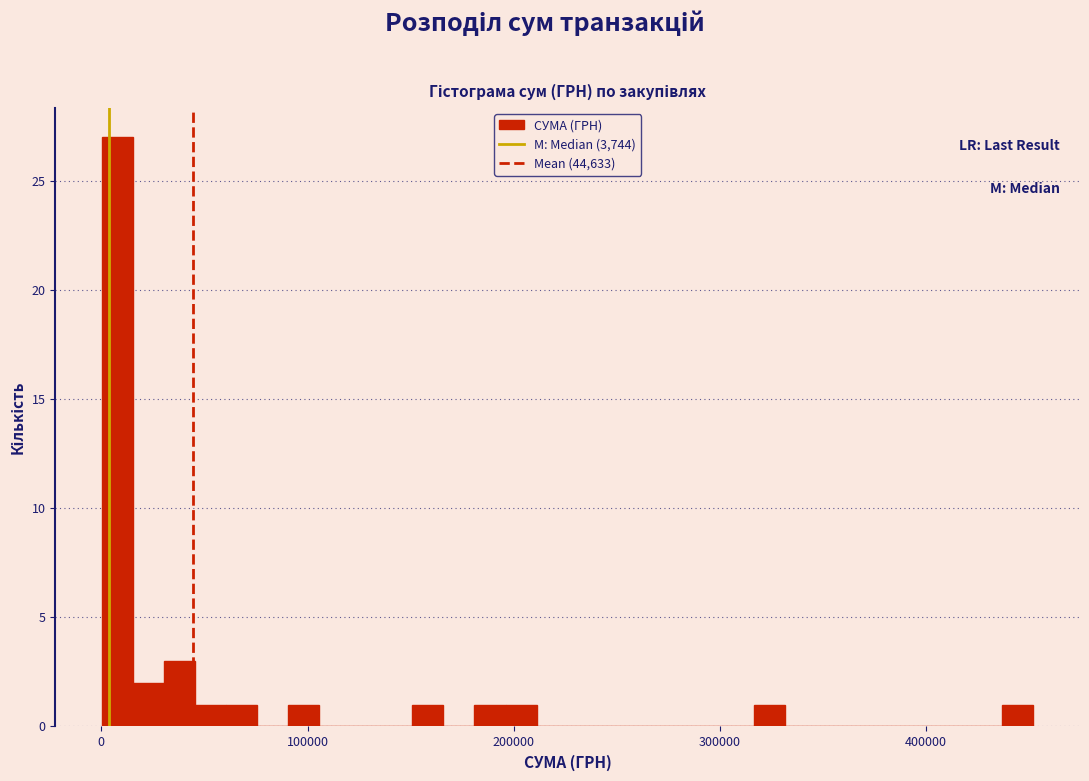

Around what value on the x-axis is the tallest bar? Give the approximate position of its centre, as read against the axis.

10000